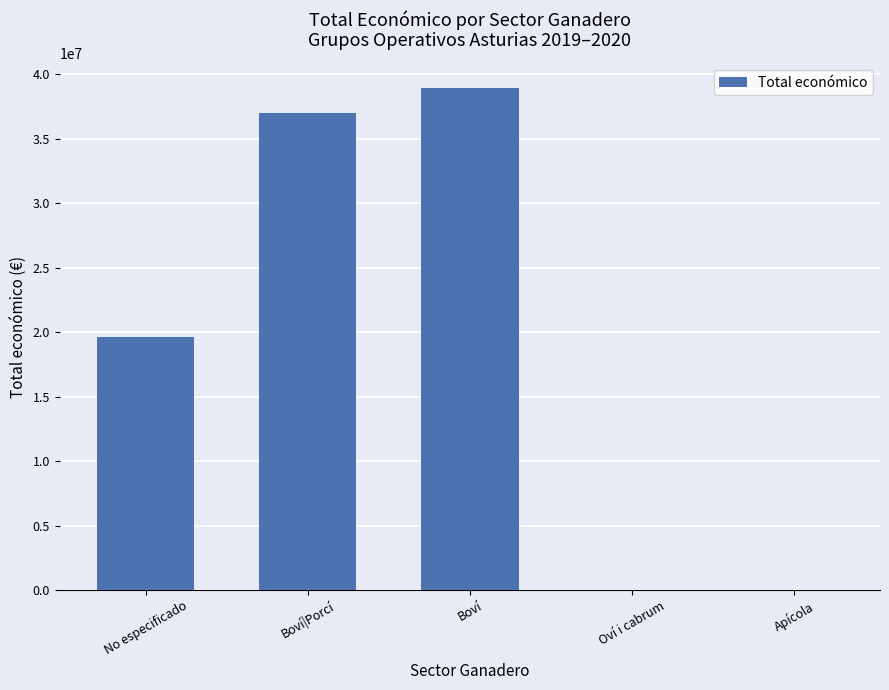

Which label corresponds to the largest value in the chart?

Boví